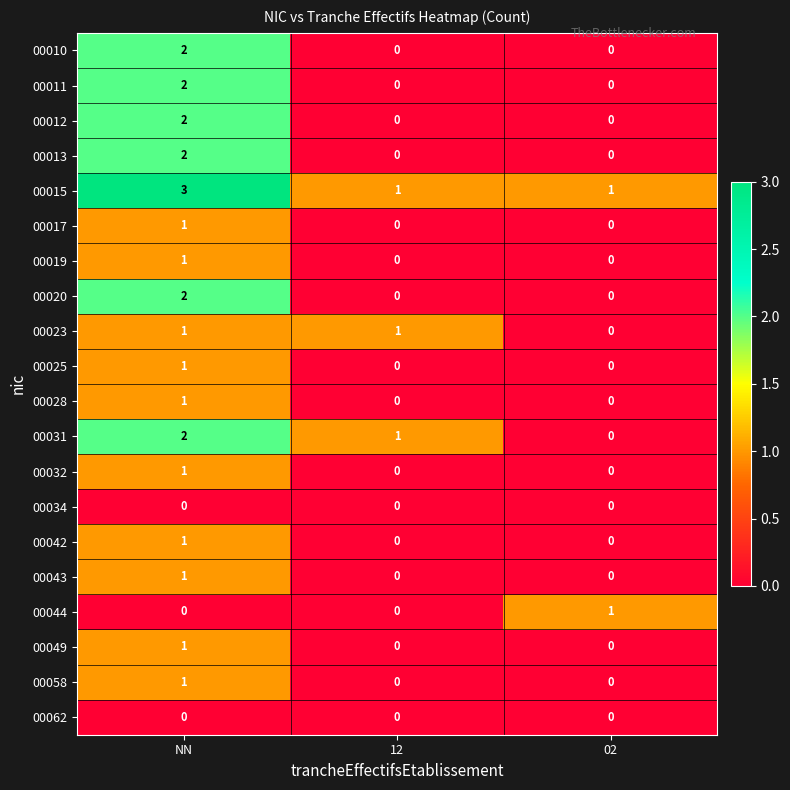

Is it true that 00020 equals 3 at NN?

False